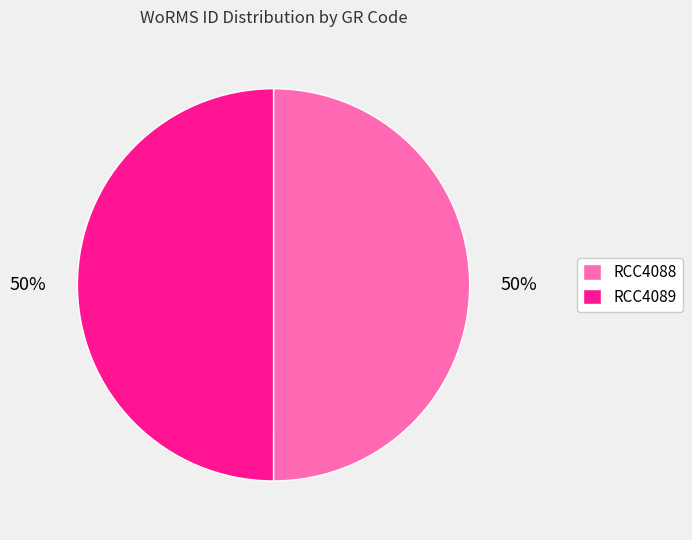

Do RCC4088 and RCC4089 together represent more than half of the pie?

Yes